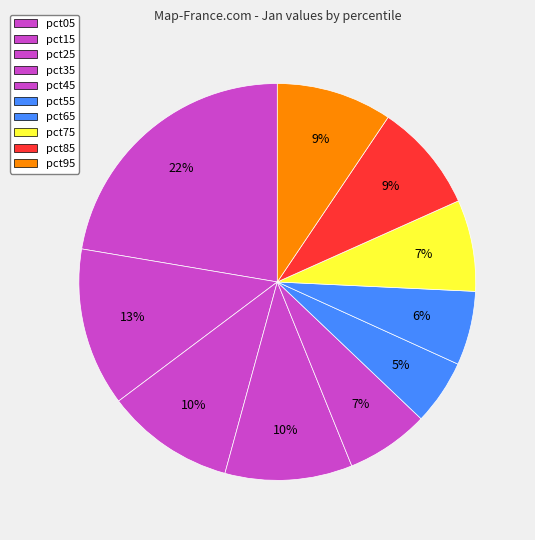

How many segments does this pie chart have?

10